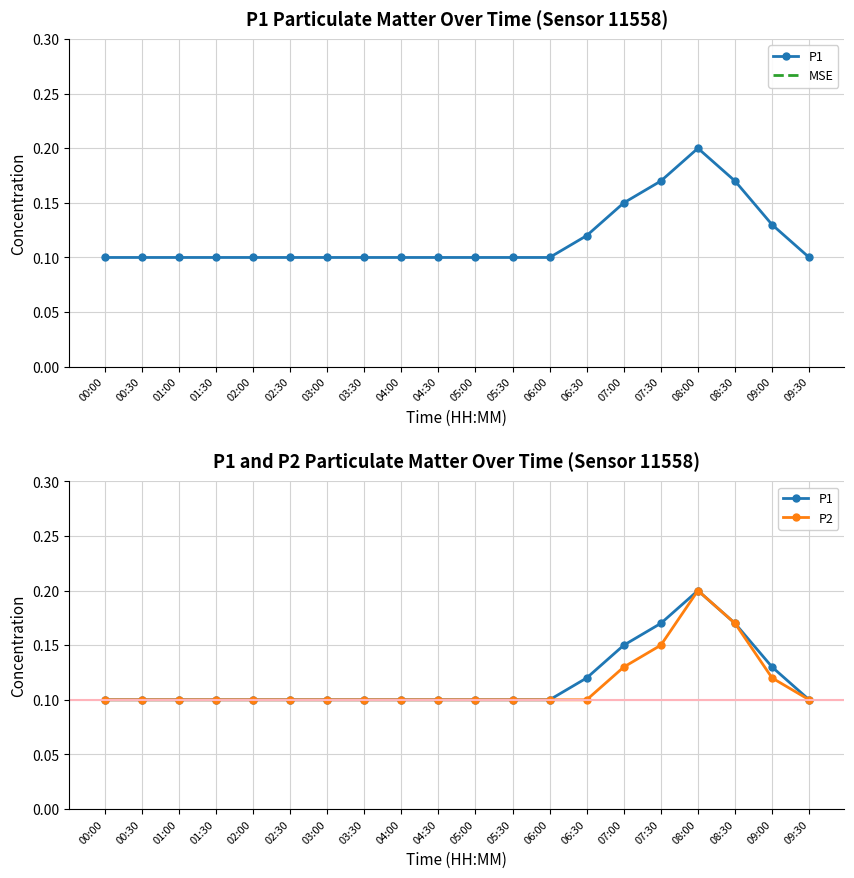

How many interior local peaks does the P1 series have?

1